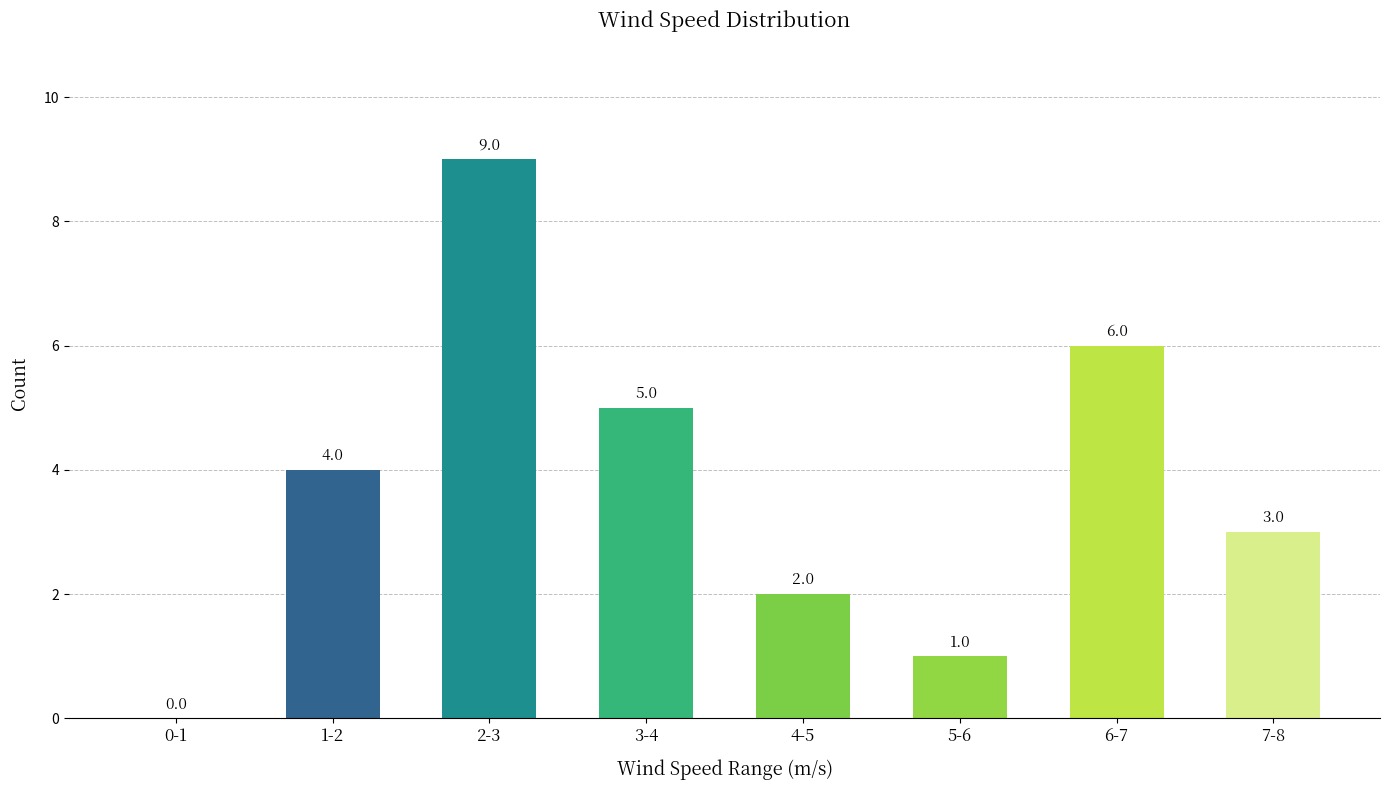

What is the greatest value displayed?

9